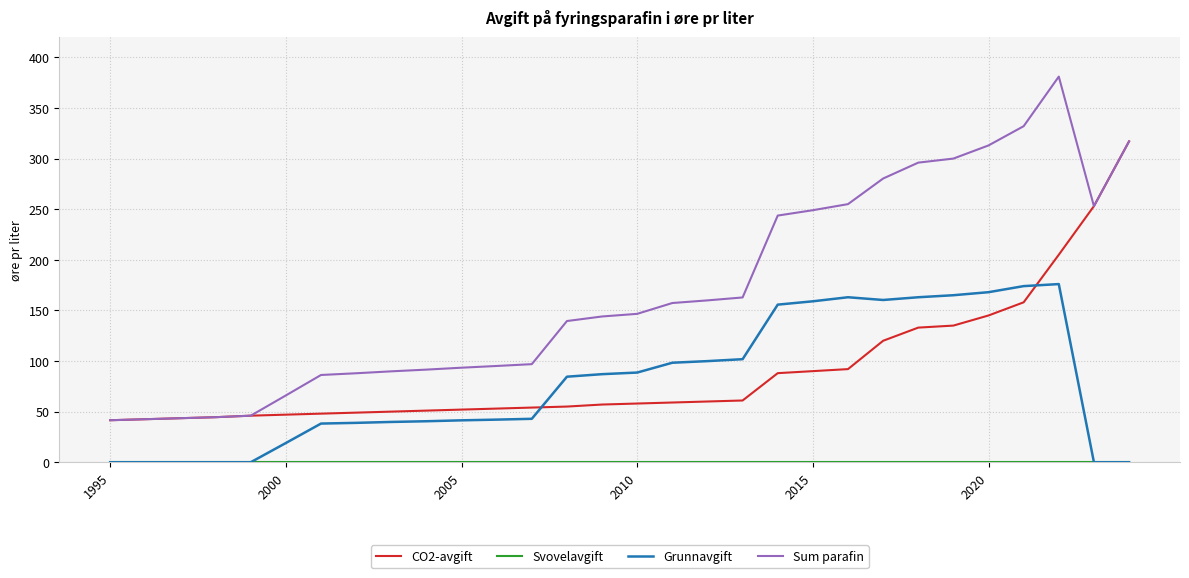

True or false: Sum parafin and Grunnavgift cross at least once.

False